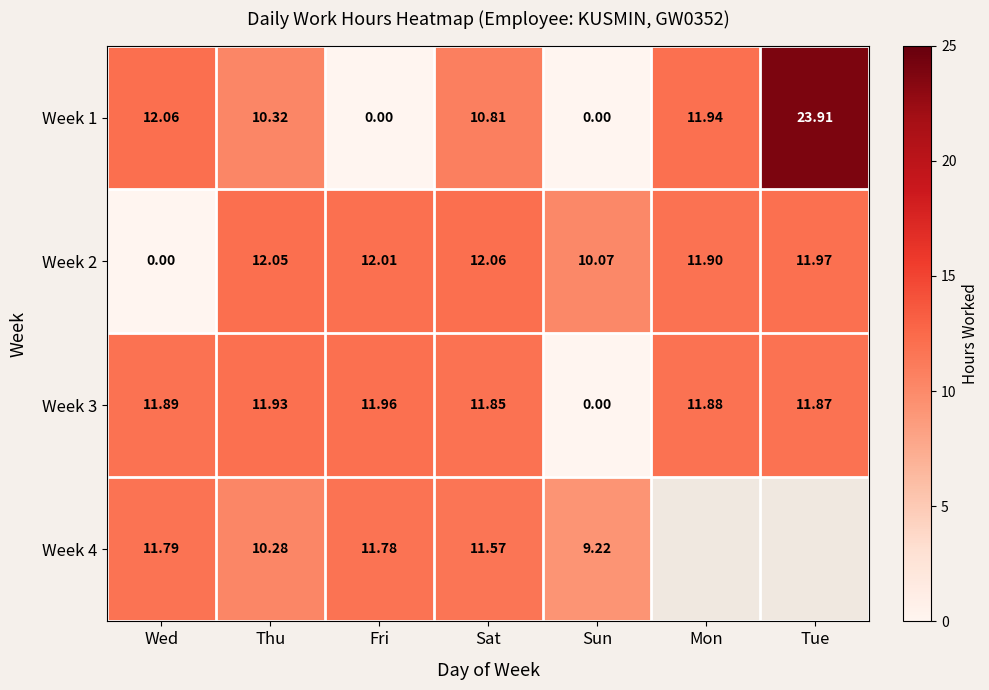

At how many categories does at least one series exceed 4?

7